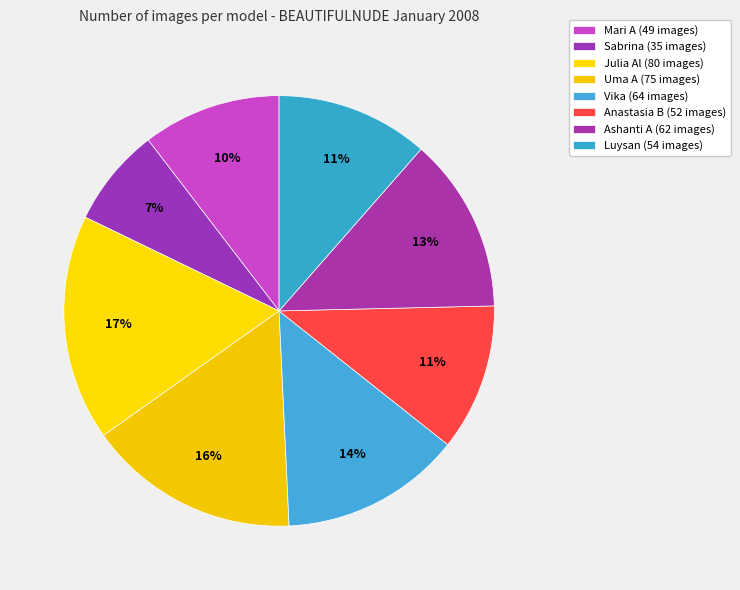

What is the change in value from Sabrina to Anastasia B?

+17